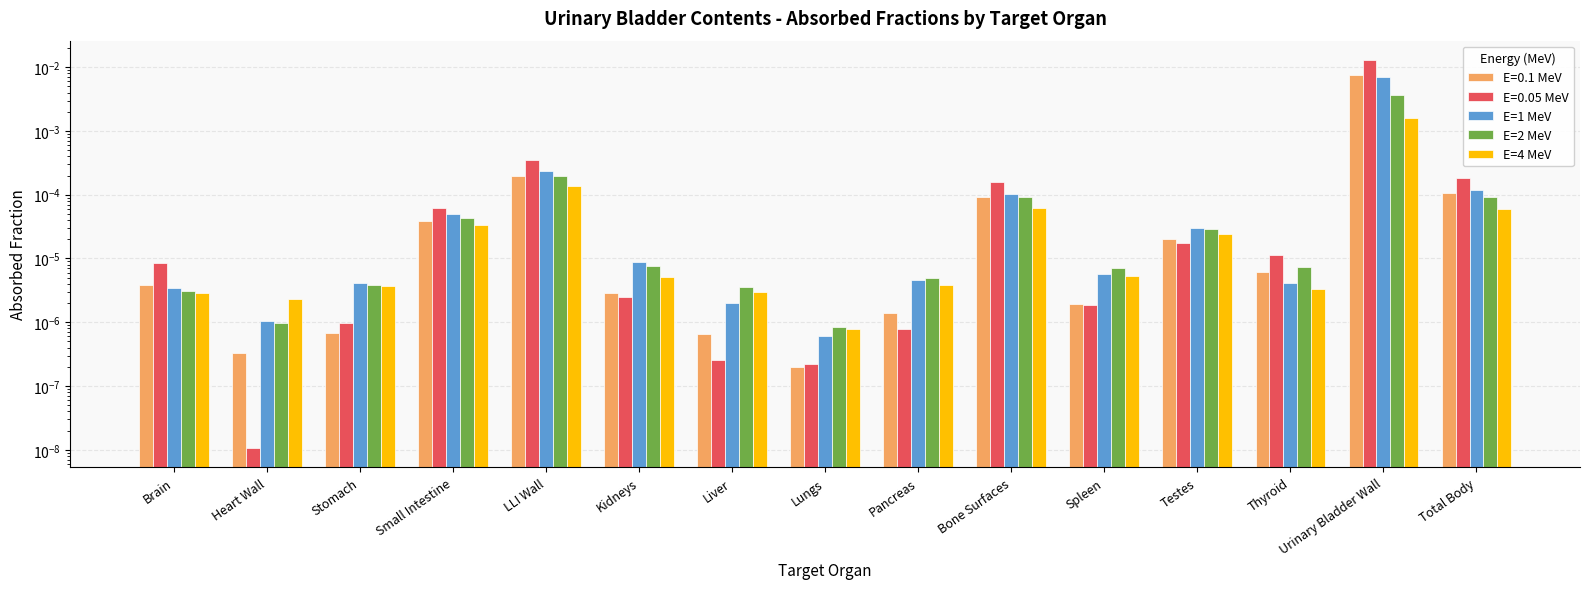

Is it true that E=2 MeV equals 0.0 at Total Body?

False